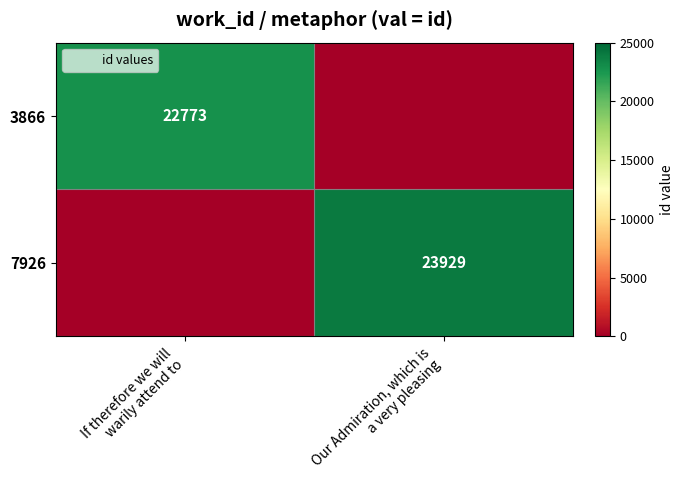

Count the number of data series in this chart.

2